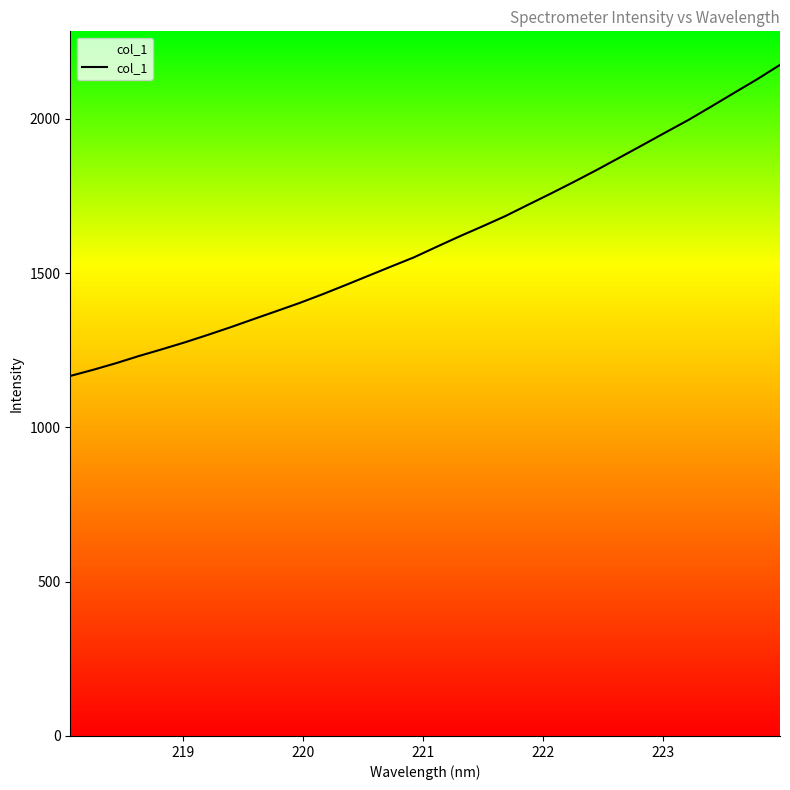

Reading right to left, extract all data points from this chart.

2174.5	2127.9	2084.0	2039.8	1996.2	1955.9	1915.1	1874.7	1834.6	1795.9	1758.3	1721.7	1684.8	1651.5	1619.1	1585.3	1550.9	1521.0	1490.8	1460.6	1431.0	1402.8	1376.7	1350.8	1324.6	1299.6	1275.5	1253.0	1231.3	1208.0	1186.5	1166.6